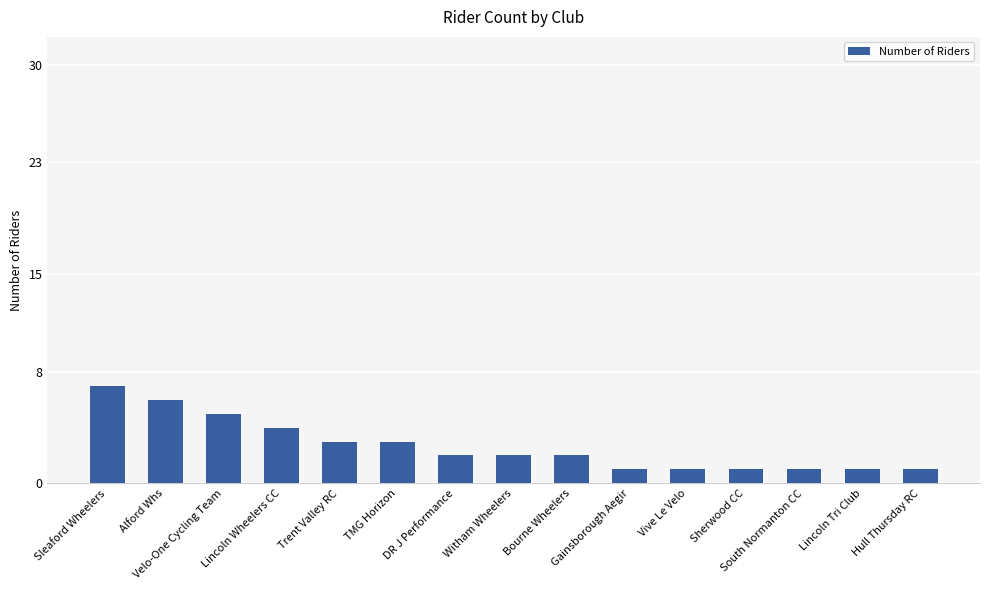

Which category has the highest value across all series?

Sleaford Wheelers